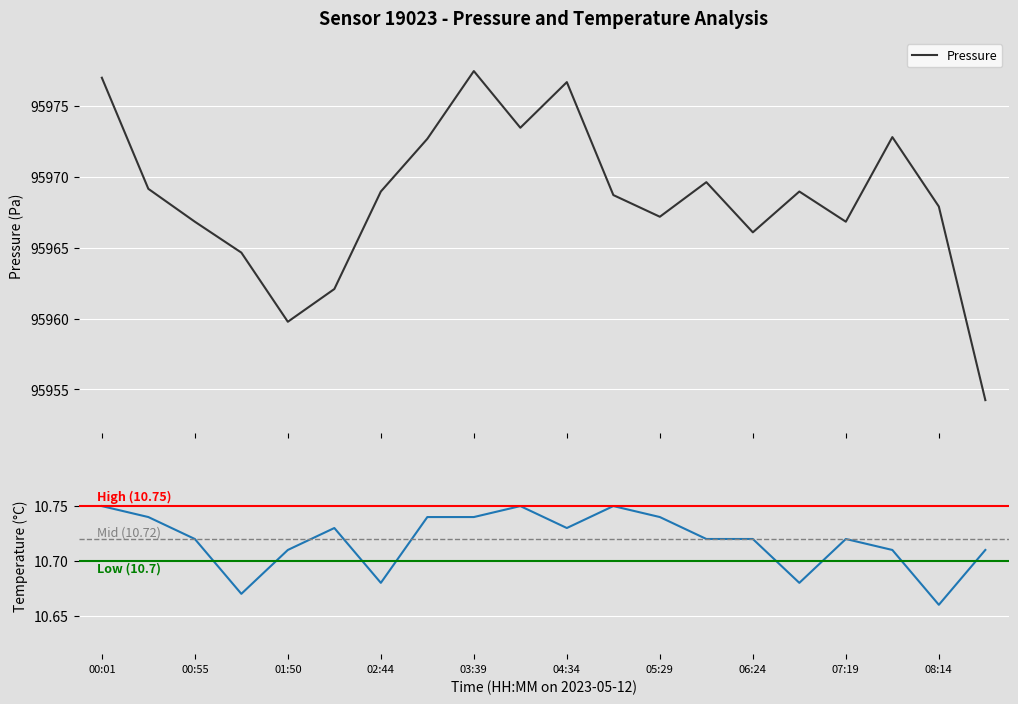

What is the label of the 2nd point from the right?

08:14